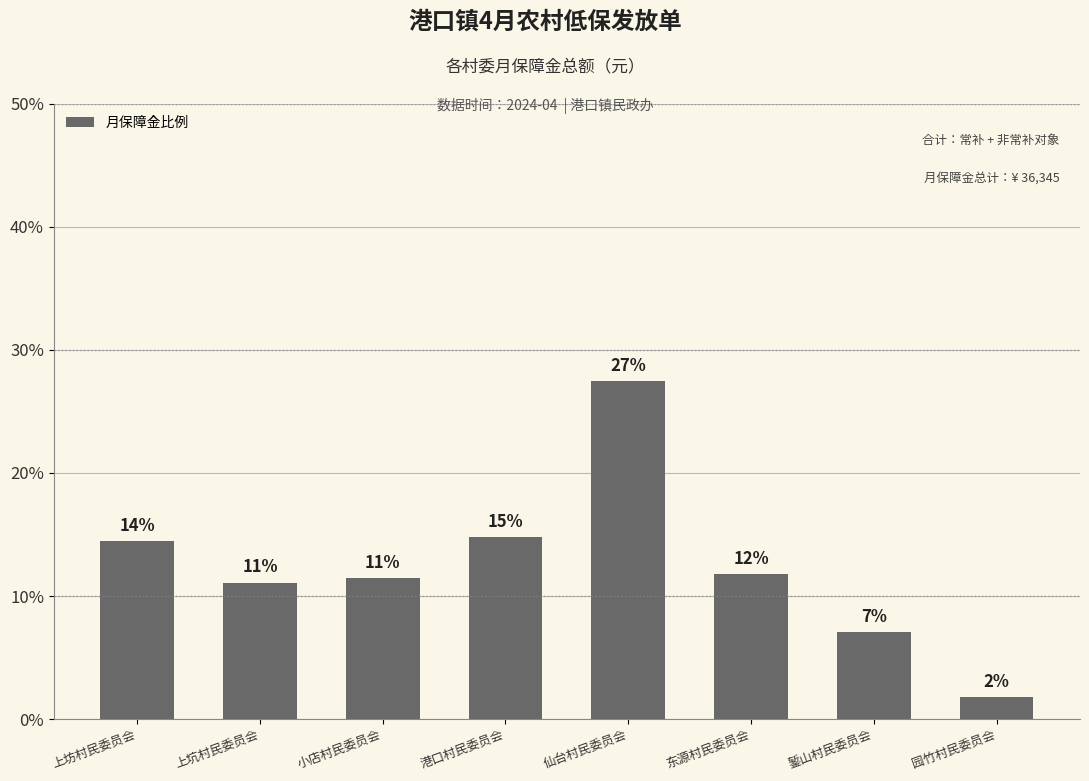

Reading left to right, extract all data points from this chart.

上坊村民委员会=14.5	上坑村民委员会=11.1	小店村民委员会=11.5	港口村民委员会=14.8	仙台村民委员会=27.5	东源村民委员会=11.8	錾山村民委员会=7.0	园竹村民委员会=1.8